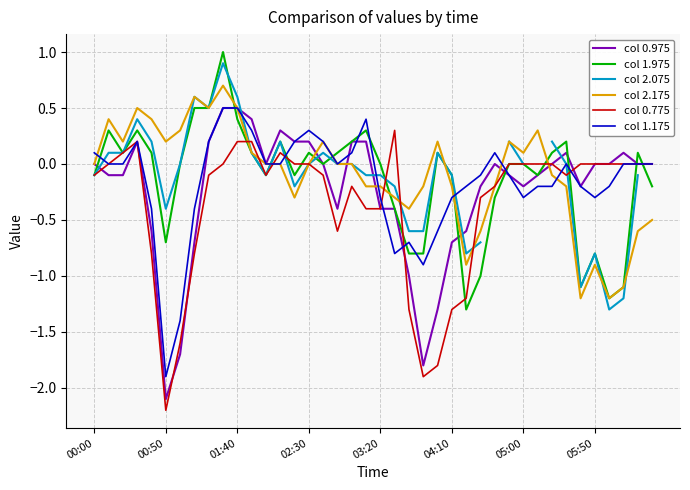

What are all the series names shown in the legend?

col 0.975, col 1.975, col 2.075, col 2.175, col 0.775, col 1.175